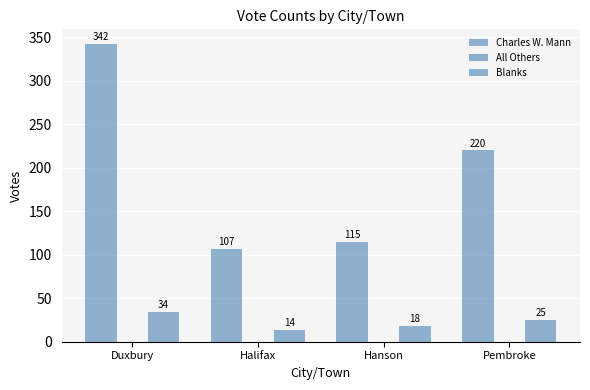

Is it true that Blanks equals 44 at Pembroke?

False